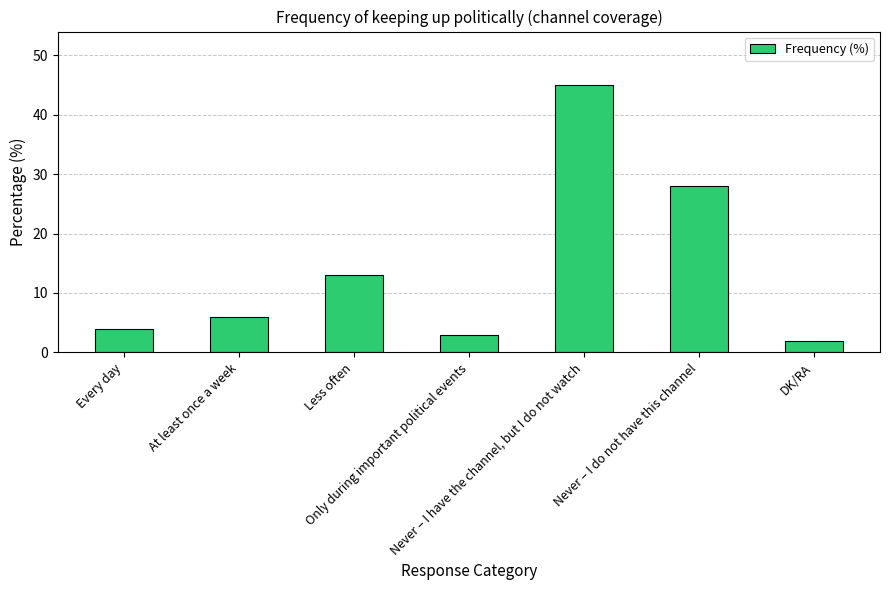

What is the difference between the maximum and minimum values?

43